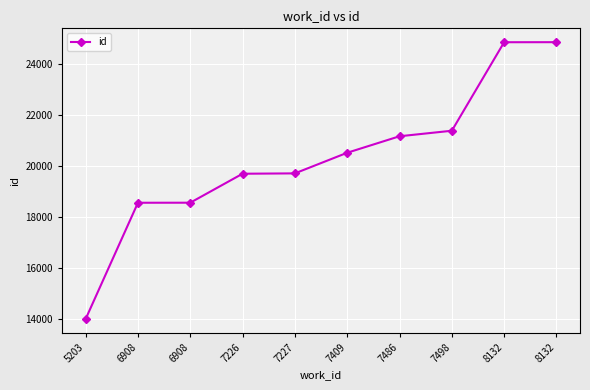

How many lines are shown in the chart?

1